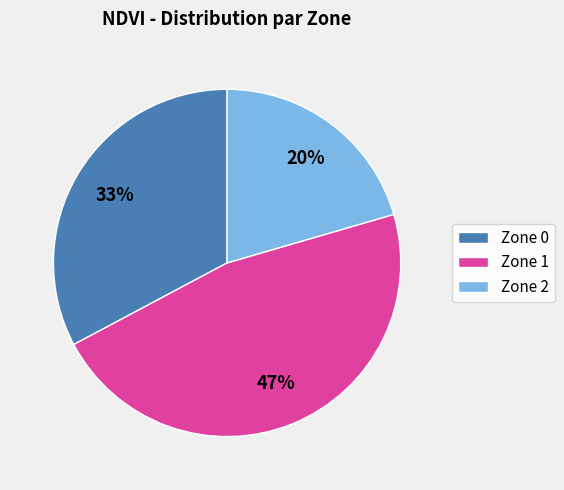

What is the smallest slice in the pie chart?

Zone 2